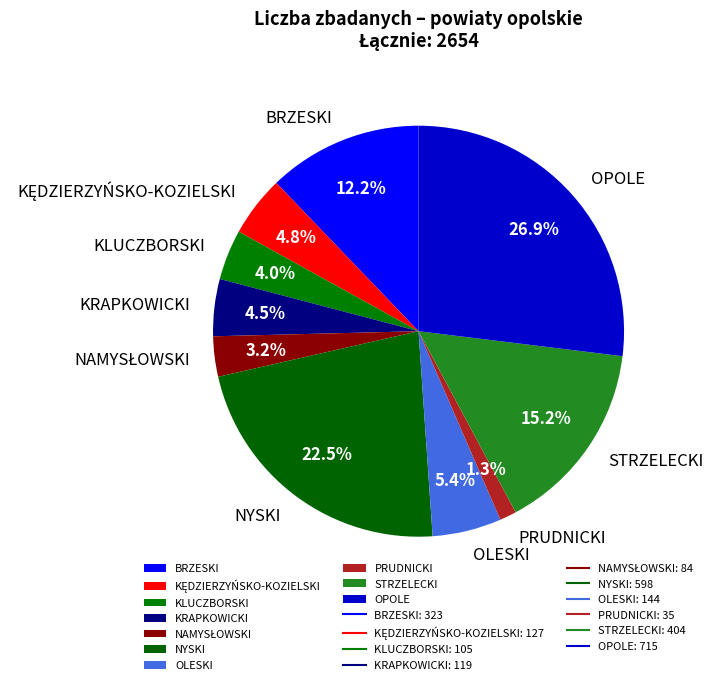

To the nearest percent, what is the average slice percentage?

10%